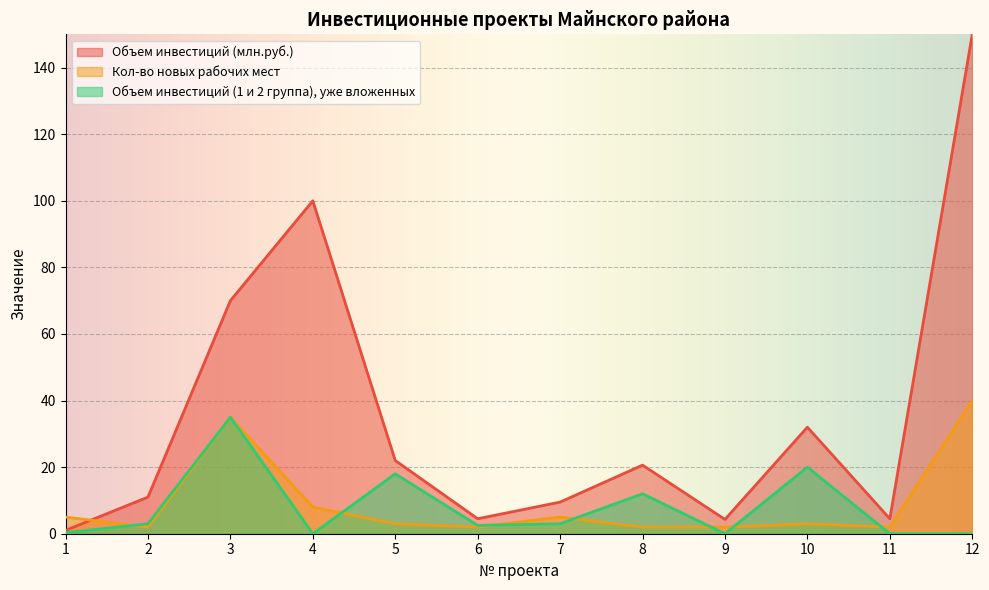

At which label does Кол-во новых рабочих мест reach its minimum?

2